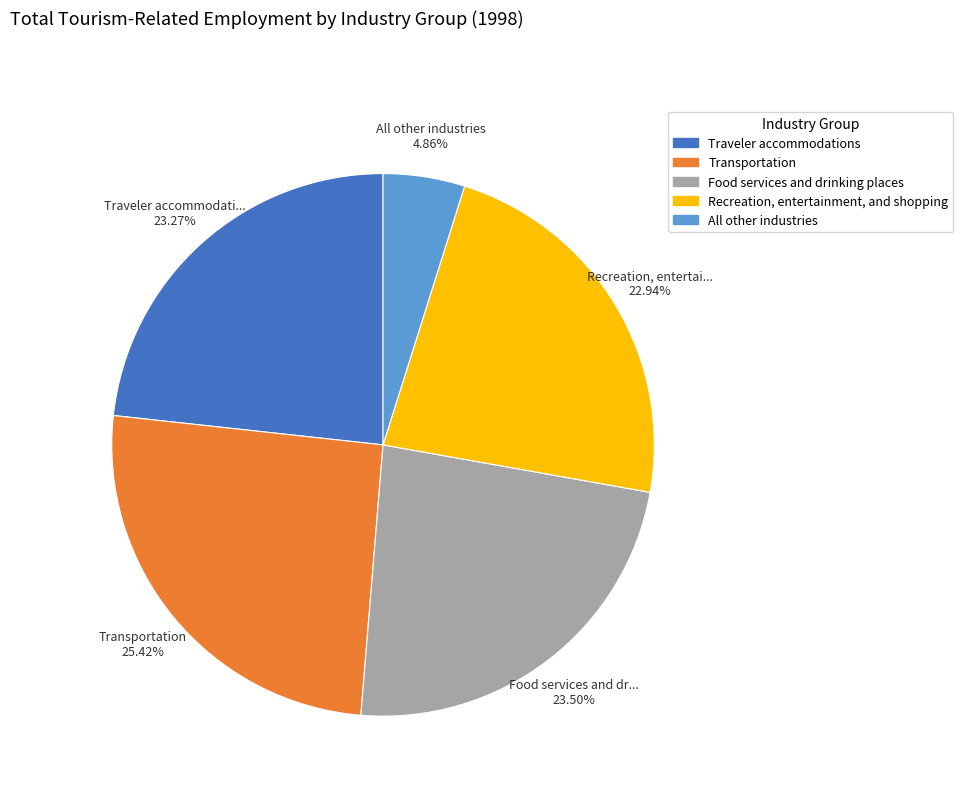

To the nearest percent, what portion does Traveler accommodations represent?

23%